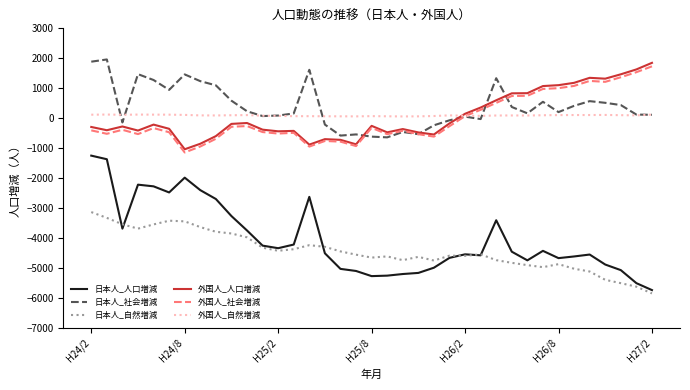

List the series in order of their peak value, lowest first.

日本人_自然増減, 日本人_人口増減, 外国人_自然増減, 外国人_社会増減, 外国人_人口増減, 日本人_社会増減